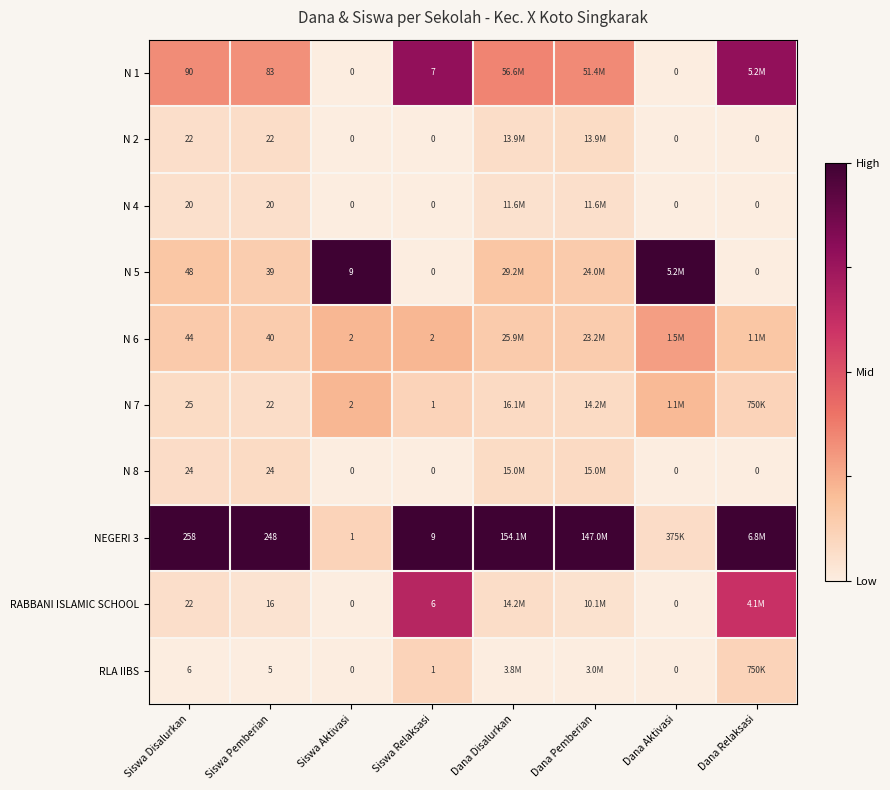

Is it true that RABBANI ISLAMIC SCHOOL equals -0.5 at Dana Aktivasi?

False